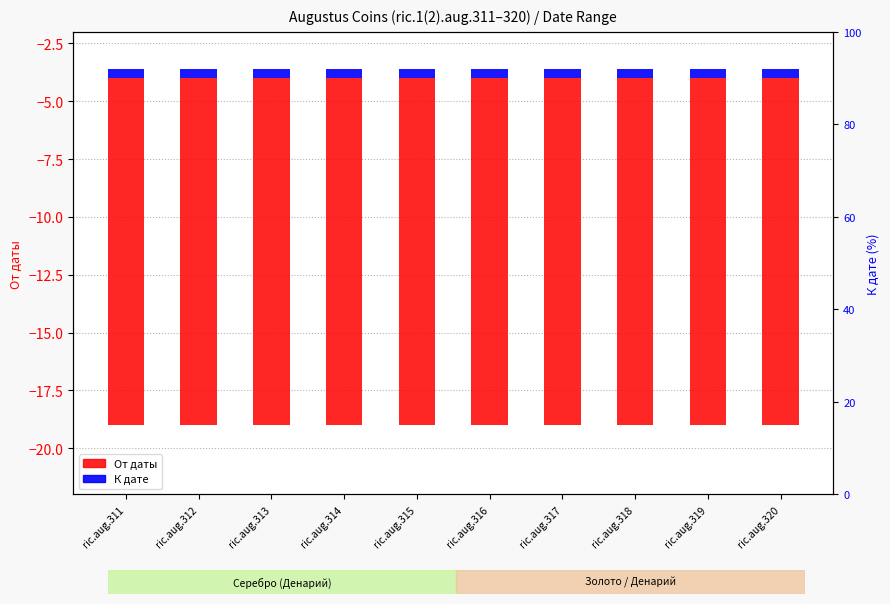

What is the value of the От даты bar at the 10th from the left?

15.0